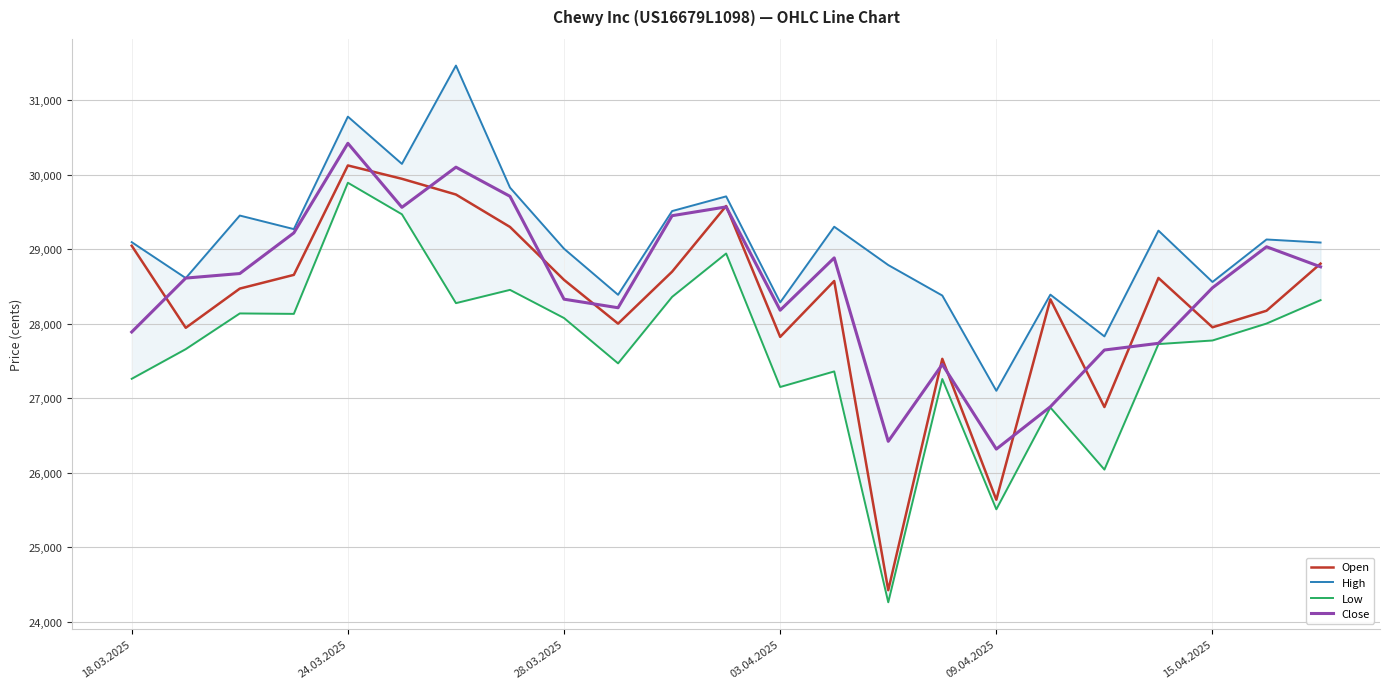

Which label corresponds to the largest value in the chart?

6